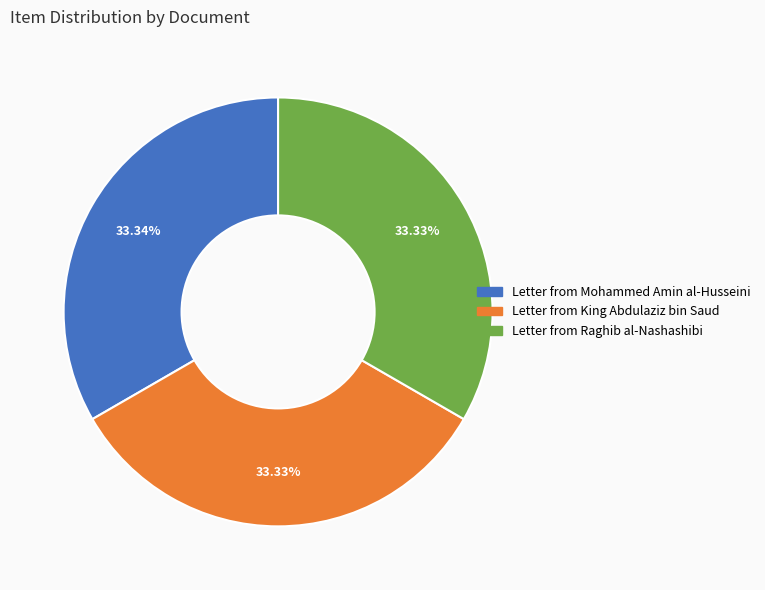

To the nearest percent, what portion does Letter from Mohammed Amin al-Husseini represent?

33%